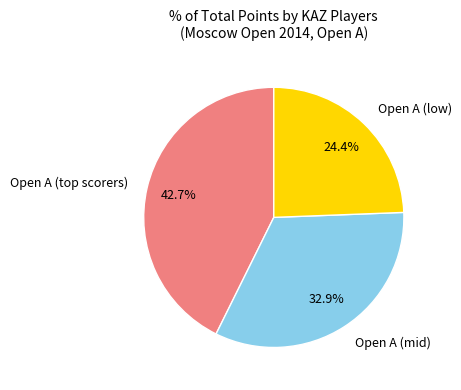

What is the largest slice in the pie chart?

Open A (top scorers)